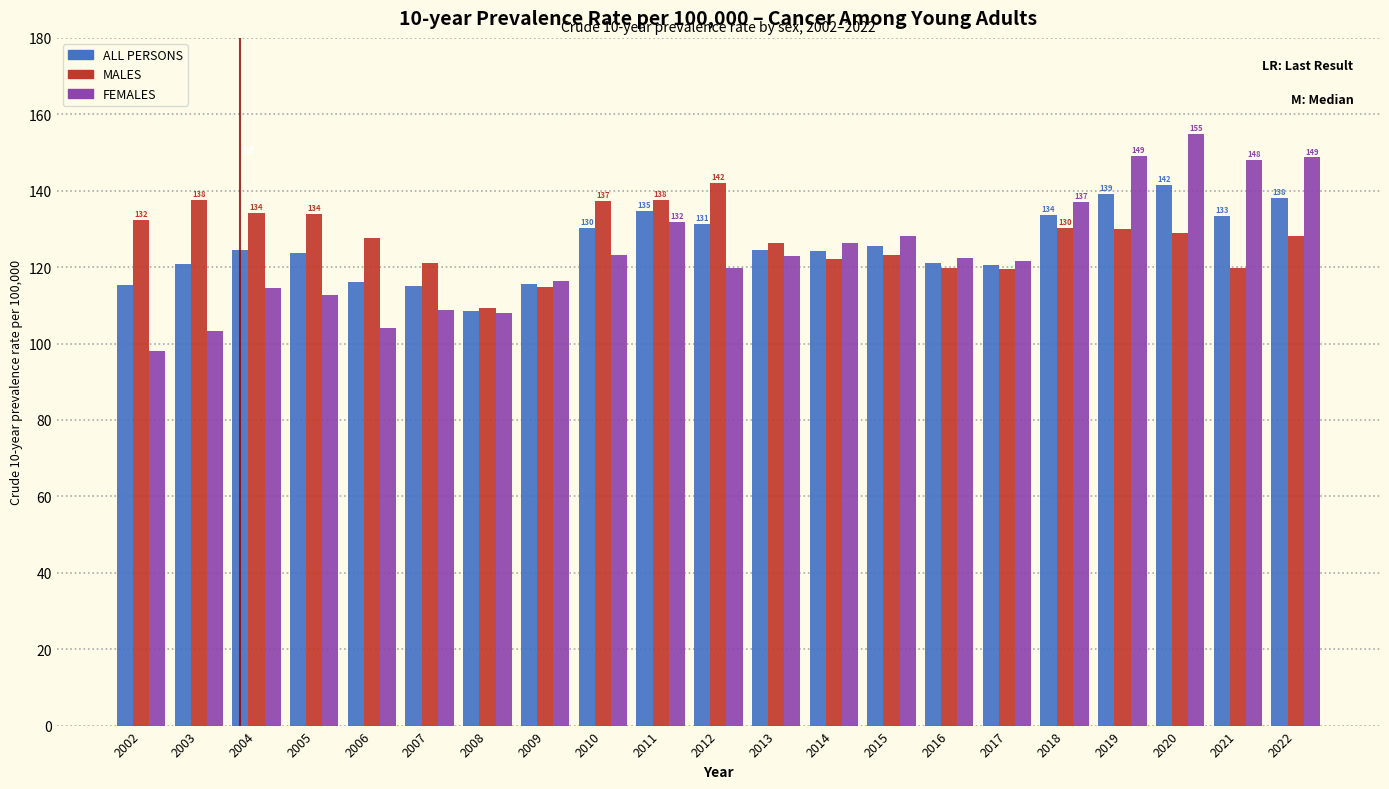

Is the value of FEMALES at 2020 greater than the value of ALL PERSONS at 2002?

Yes